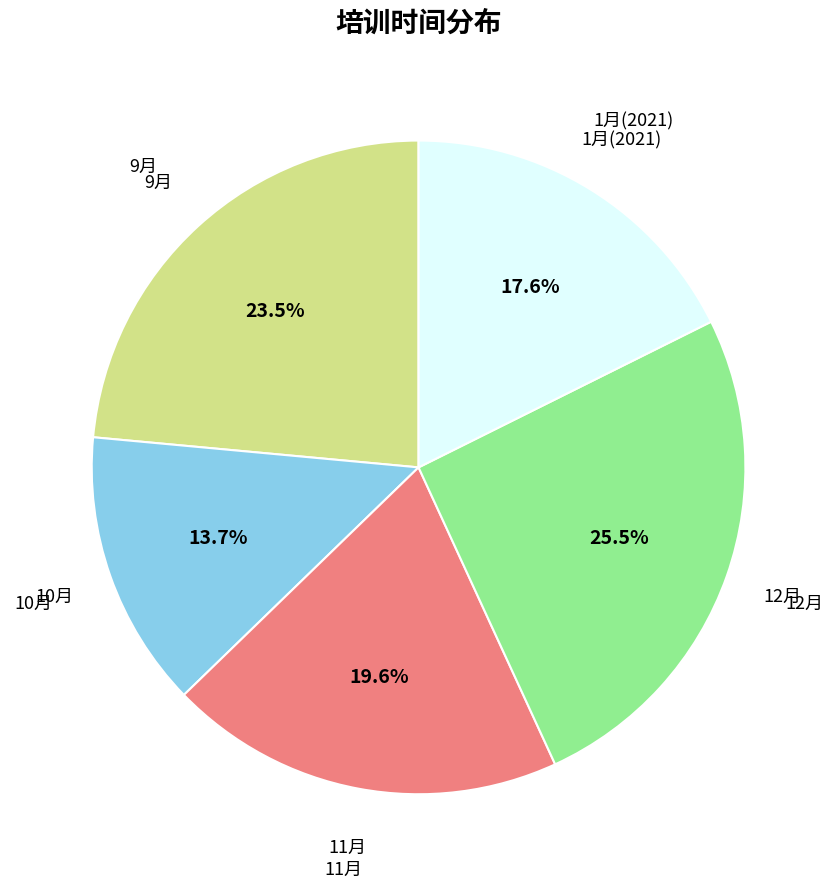

What percentage is NOT represented by 10月?

86.3%